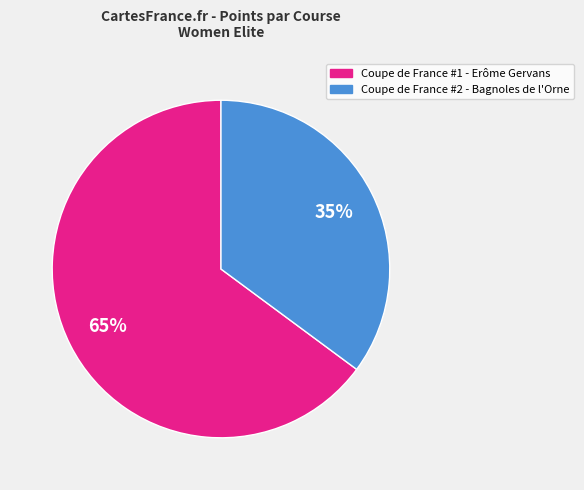

To the nearest percent, what is the combined percentage of Coupe de France #2 - Bagnoles de l'Orne and Coupe de France #1 - Erôme Gervans?

100%